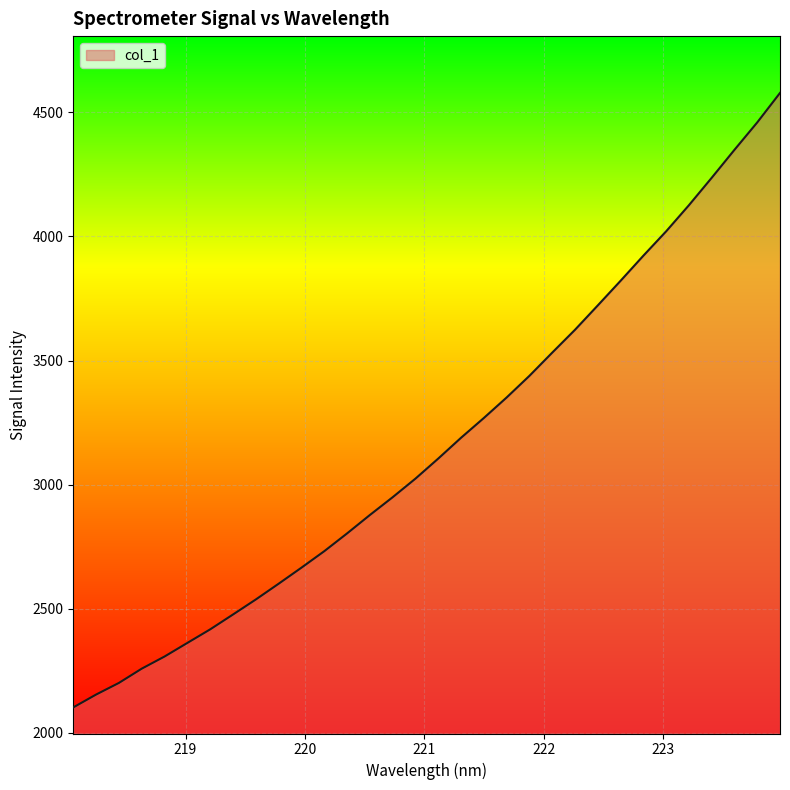

True or false: there are more than 2 points higher than both neighbors.

False